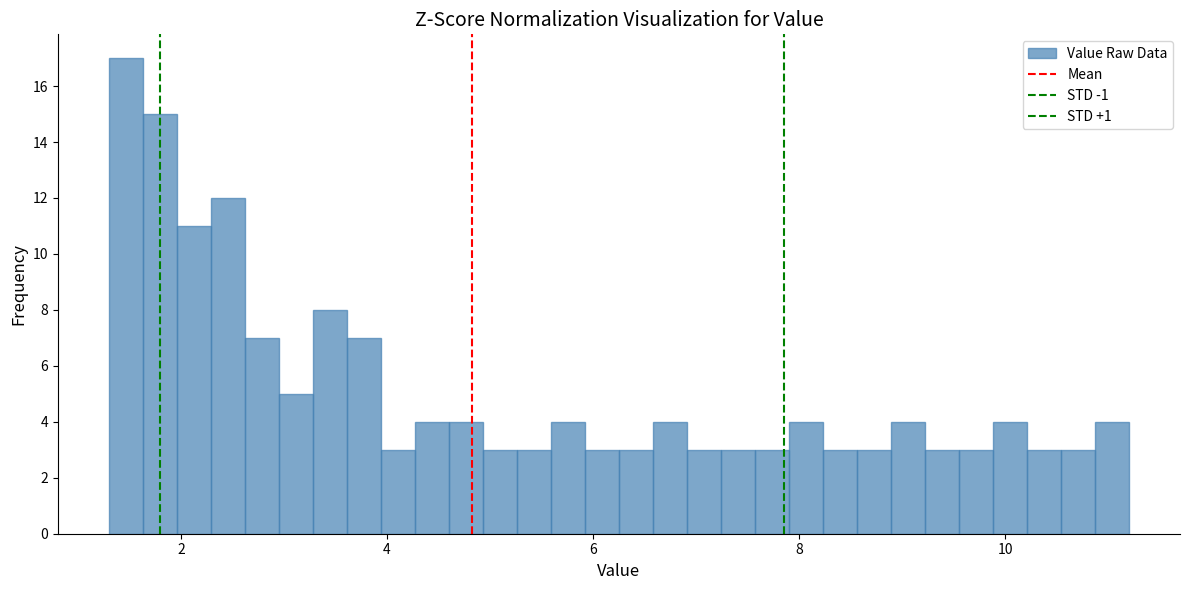

Read against the x-axis, roughly where is the centre of the tallest bar?

1.4